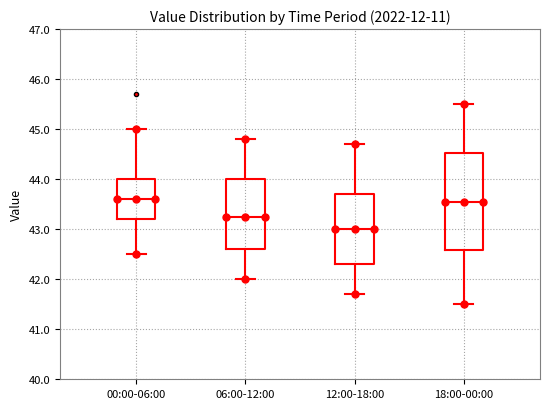

Reading left to right, read every box against the y-axis: the position of its median line, the range the box covers, and the ends of its whiskers. The values are not printed on the chart, so give them approximately, as read against the axis.

00:00-06:00: median 43.6, box 43.2 to 44.0, whiskers 42.5 to 45.0
06:00-12:00: median 43.3, box 42.6 to 44.0, whiskers 42.0 to 44.8
12:00-18:00: median 43.0, box 42.3 to 43.7, whiskers 41.7 to 44.7
18:00-00:00: median 43.6, box 42.6 to 44.5, whiskers 41.5 to 45.5